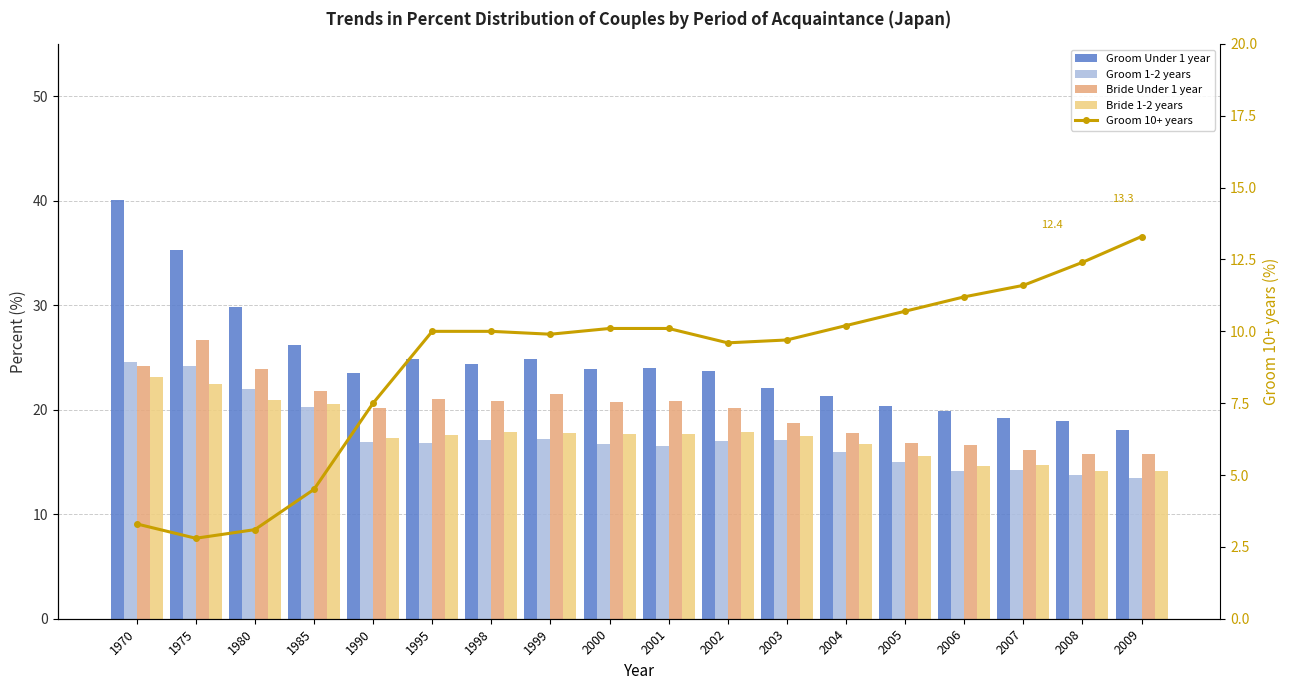

What is the difference between the Bride Under 1 year values at 2000 and 1999?

0.8